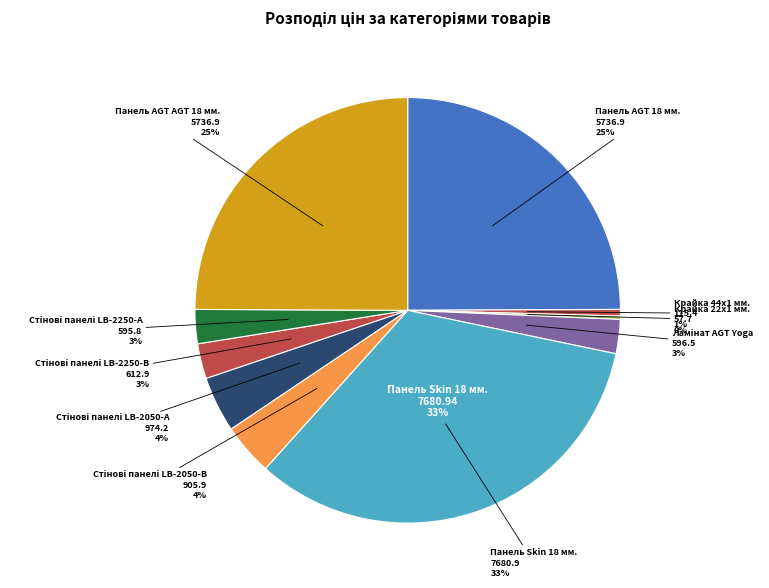

What is the change in value from Крайка 22x1 мм. to Стінові панелі LB-2250-А?

+538.1